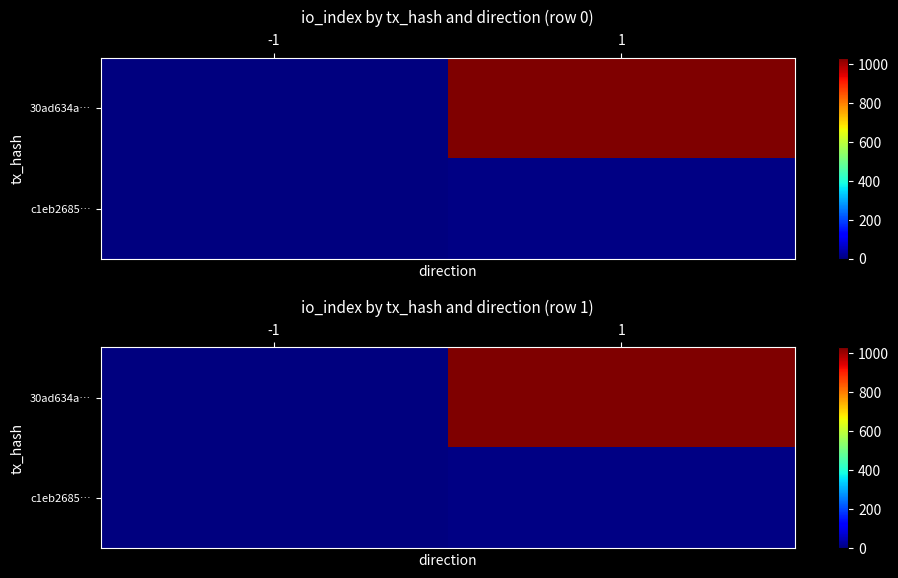

What is the highest value of the 30ad634a… series?

1031